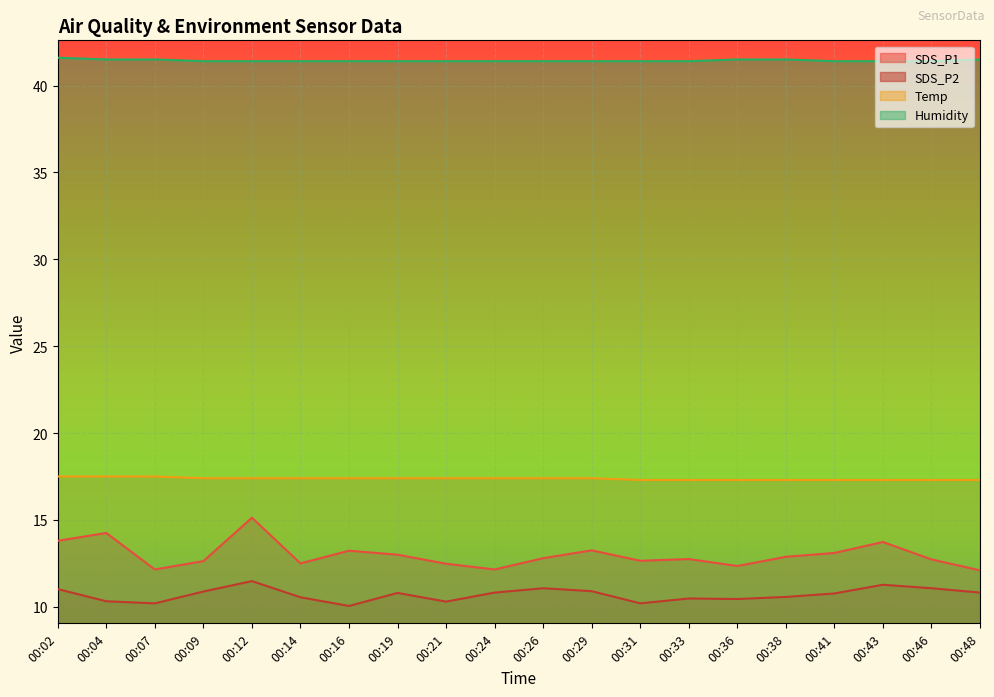

What is the spread (max minus min) of values at 00:46?

30.3